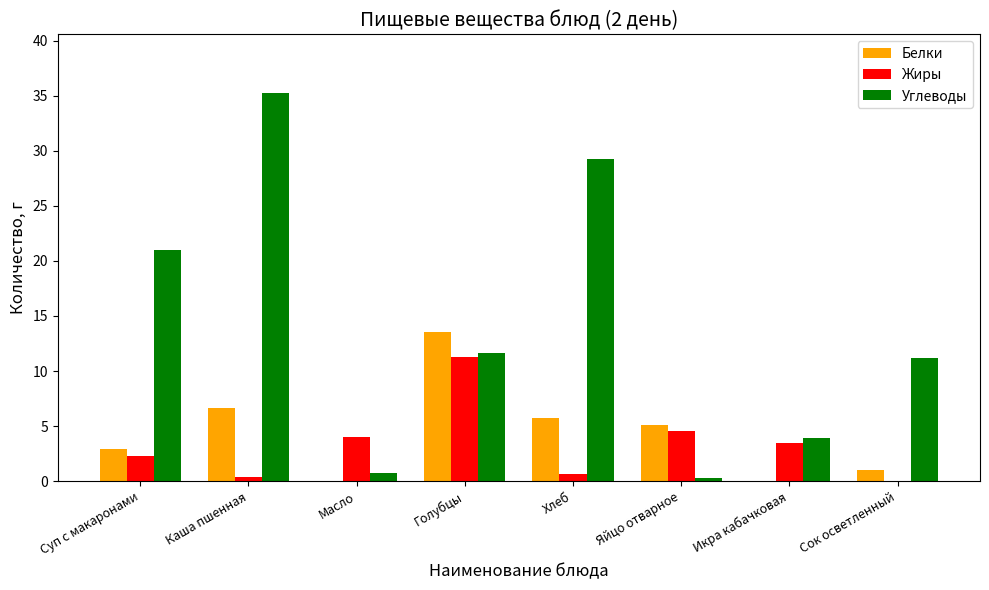

At which category is the sum across all series the highest?

Каша пшенная